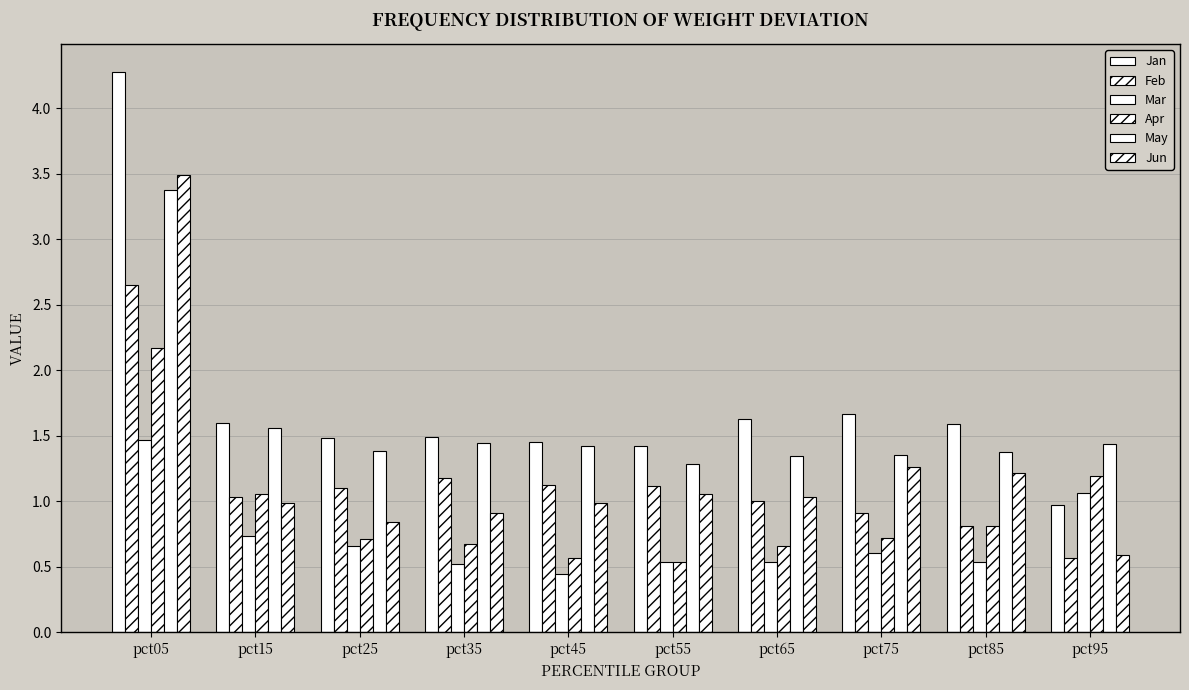

Where is Jun nearest to the value 2?

pct75